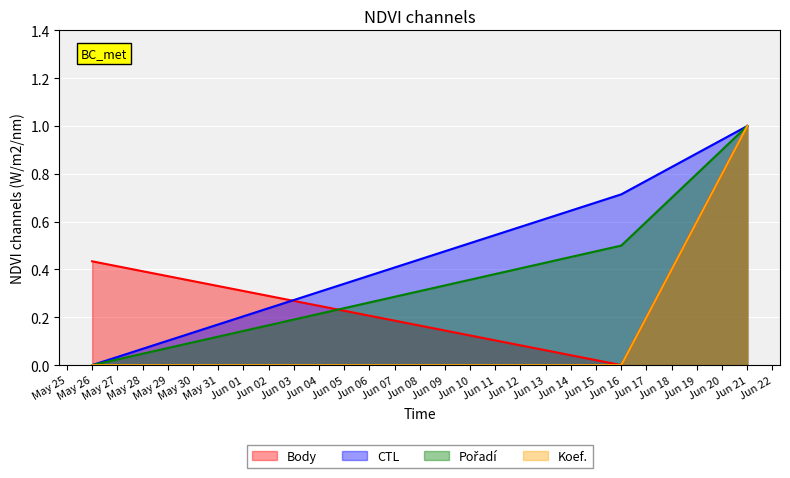

The value of Body at Jun 16 is 0.0. True or false?

True